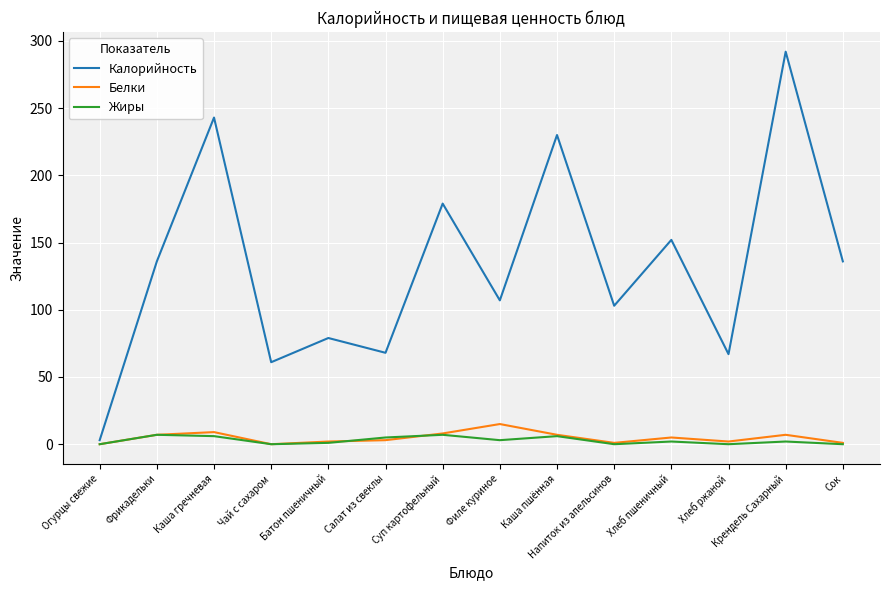

The Белки series shows 7 at Фрикадельки. True or false?

True